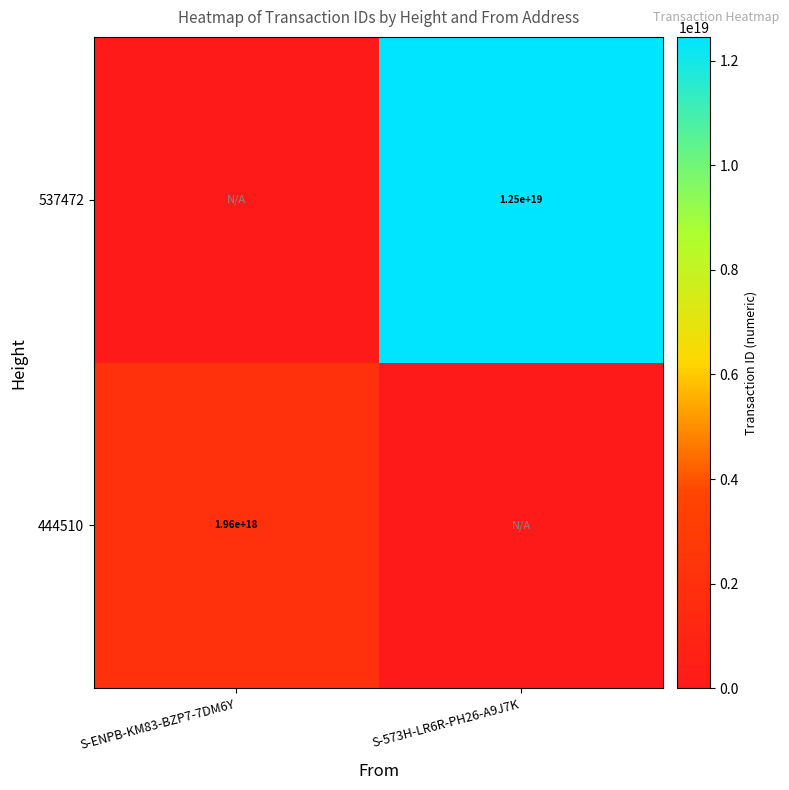

Is the value of 537472 at S-573H-LR6R-PH26-A9J7K greater than the value of 444510 at S-ENPB-KM83-BZP7-7DM6Y?

Yes